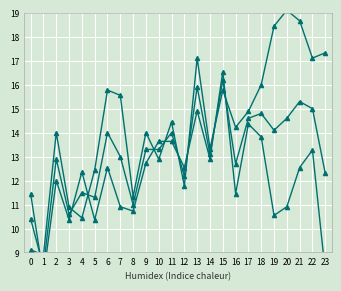

What is the difference between the maximum and minimum values in the j series?

8.5